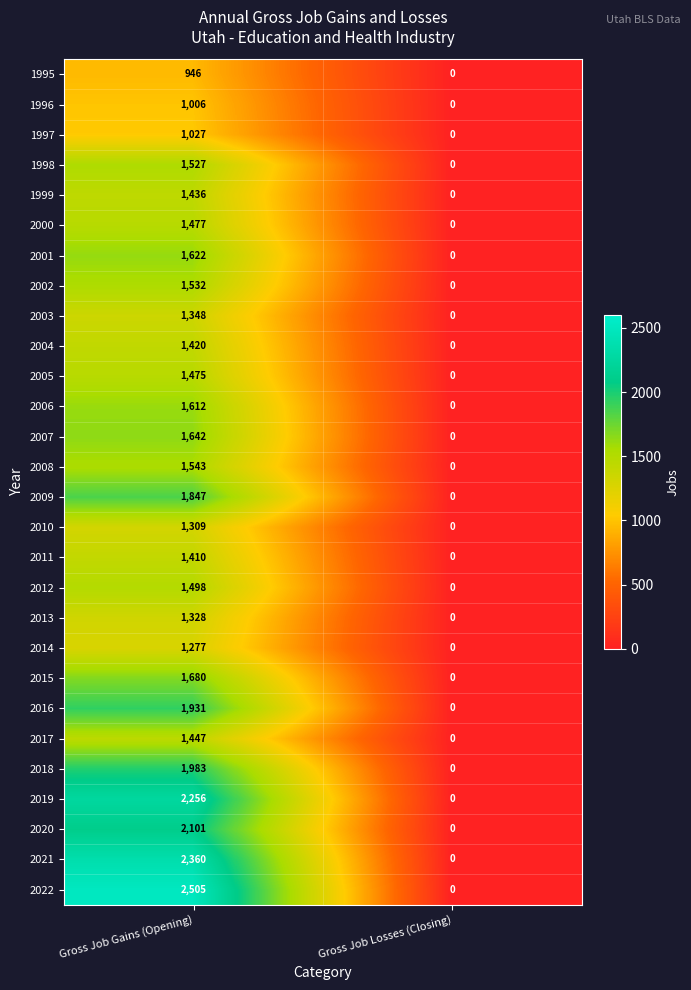

Which series has the largest range (max minus min)?

2022